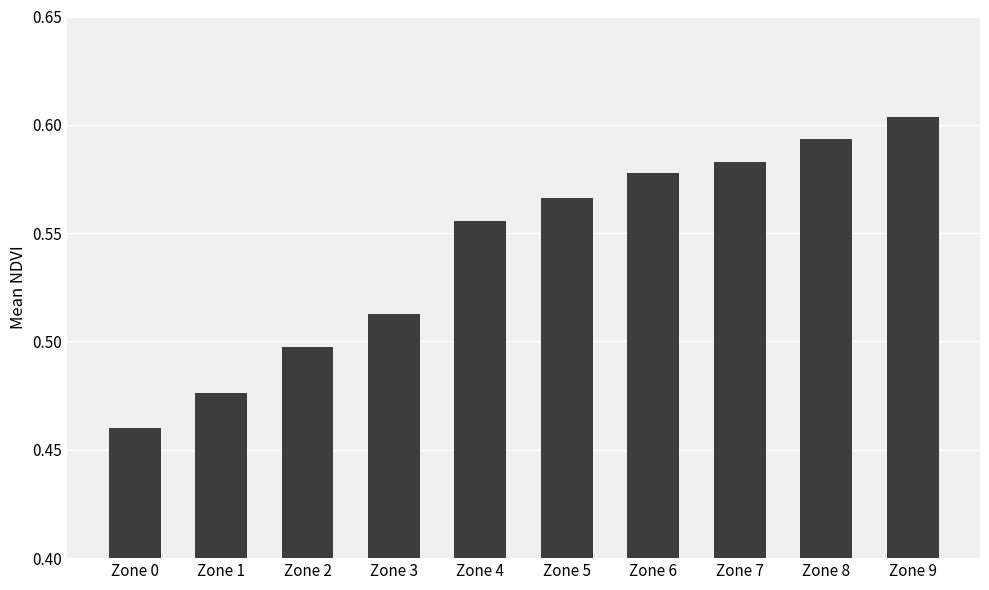

What is the sum of all values?

5.4